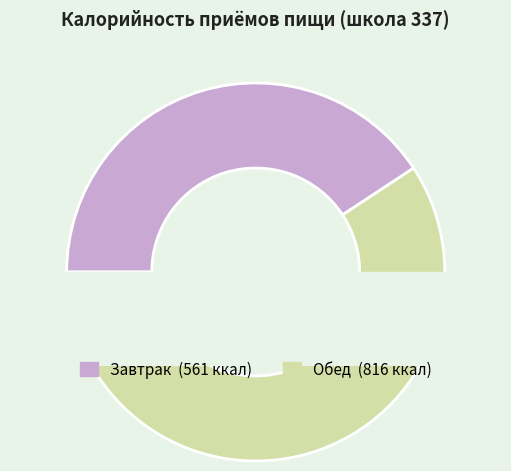

What percentage is the Обед slice, to the nearest percent?

59%